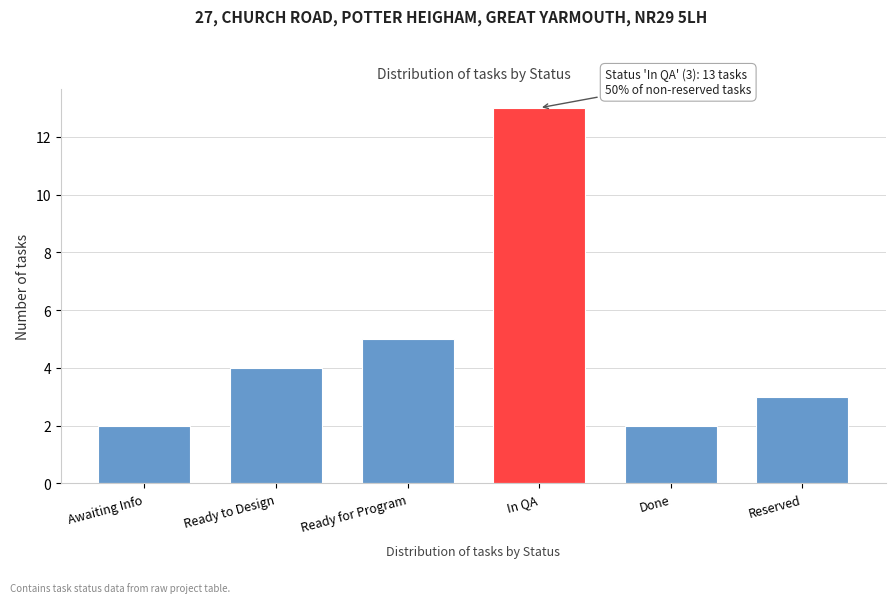

Reading left to right, extract all data points from this chart.

2	4	5	13	2	3